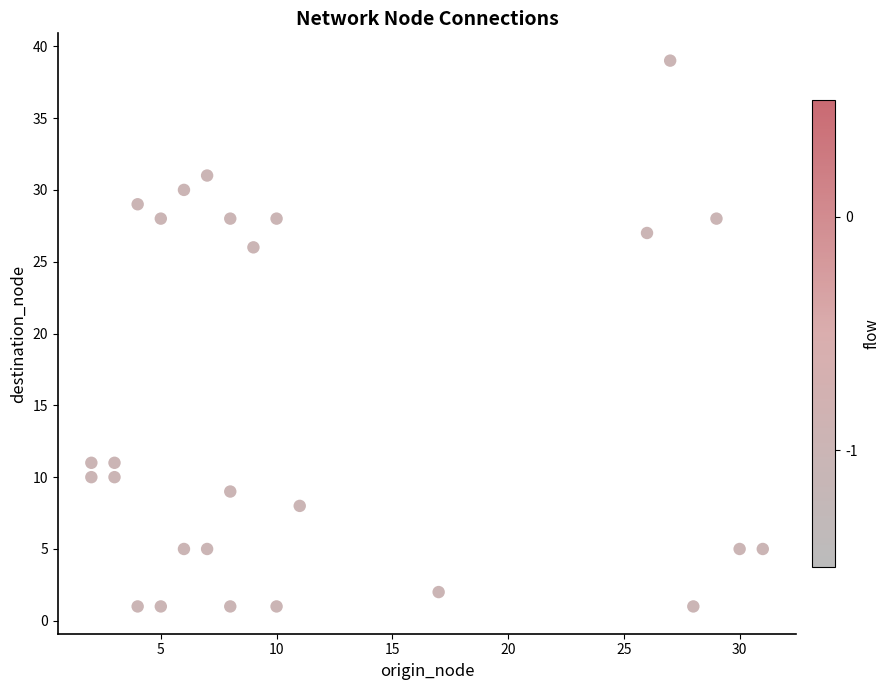

What Y value in the scatter plot is closest to 20?

26